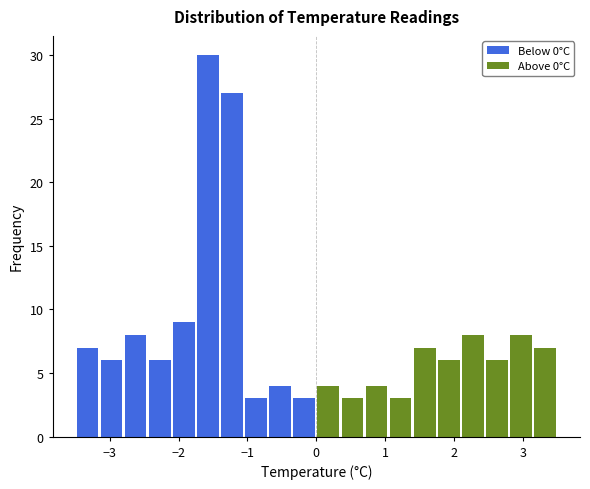

Read against the x-axis, roughly where is the centre of the tallest bar?

-1.6